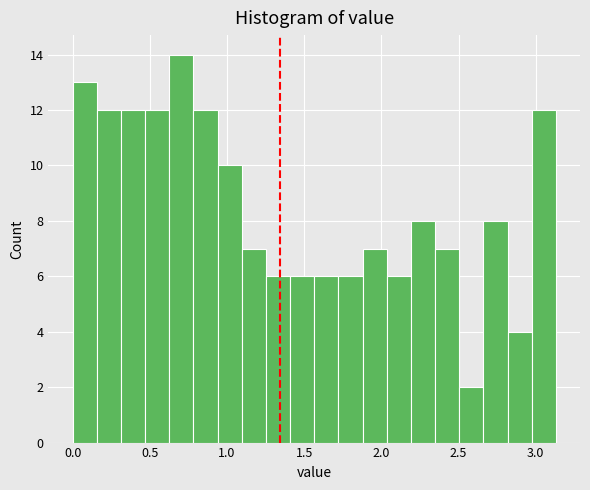

Read against the x-axis, roughly where is the centre of the tallest bar?

0.70